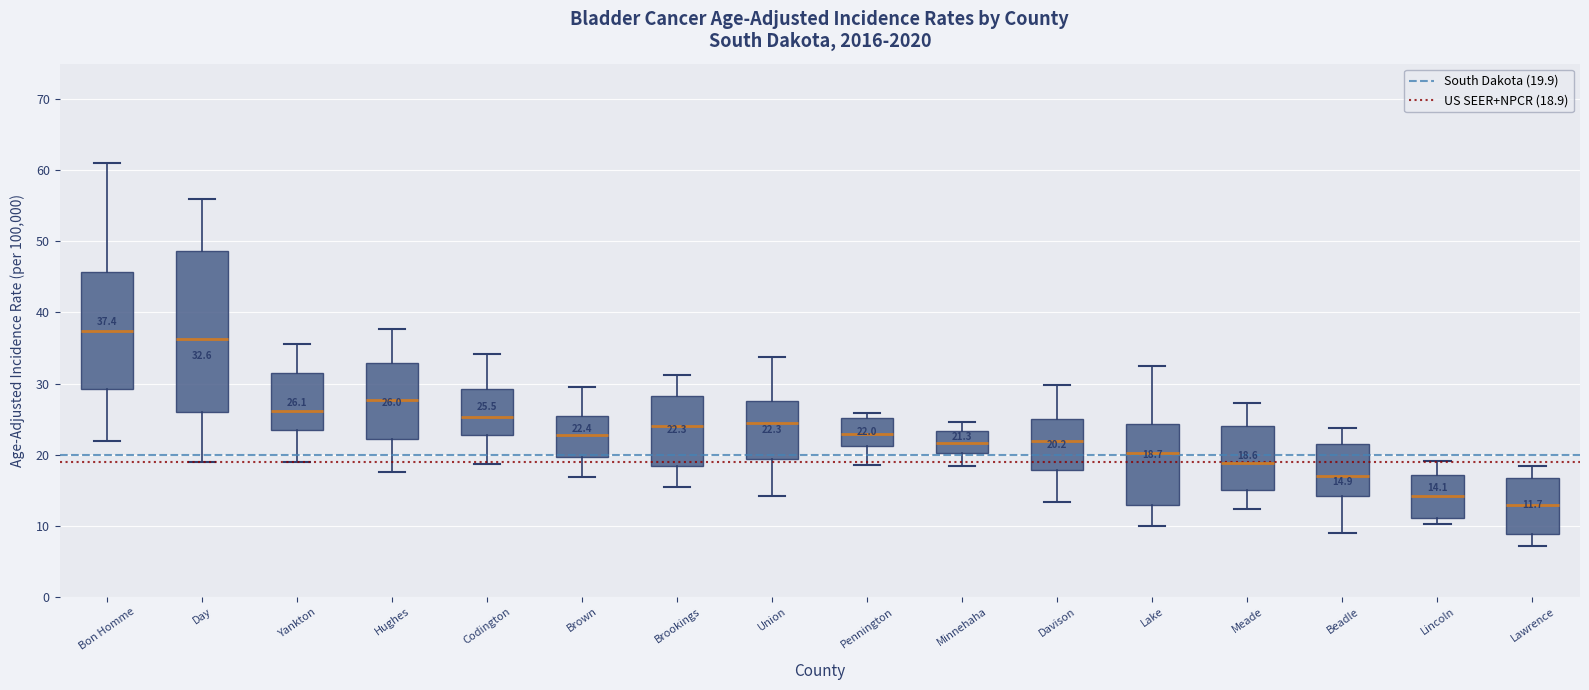

Which box is the tallest, from its lower edge to its upper edge?

Day